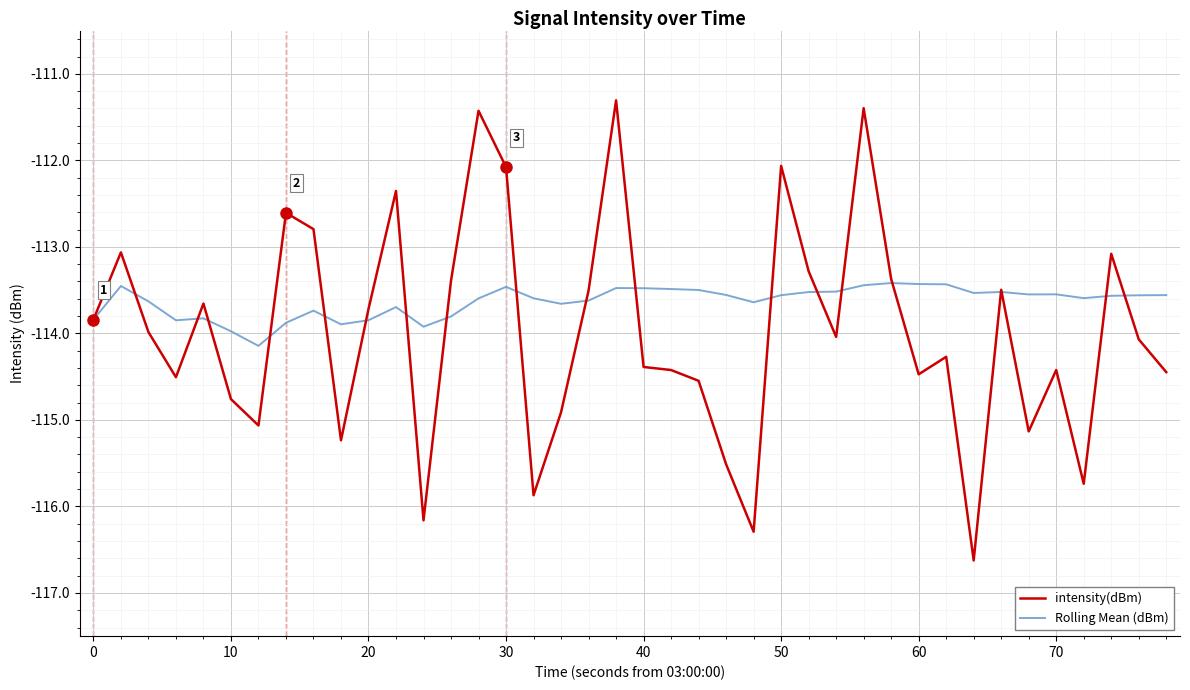

Rank the series by their average value, from highest to lowest.

Rolling Mean (dBm), intensity(dBm)